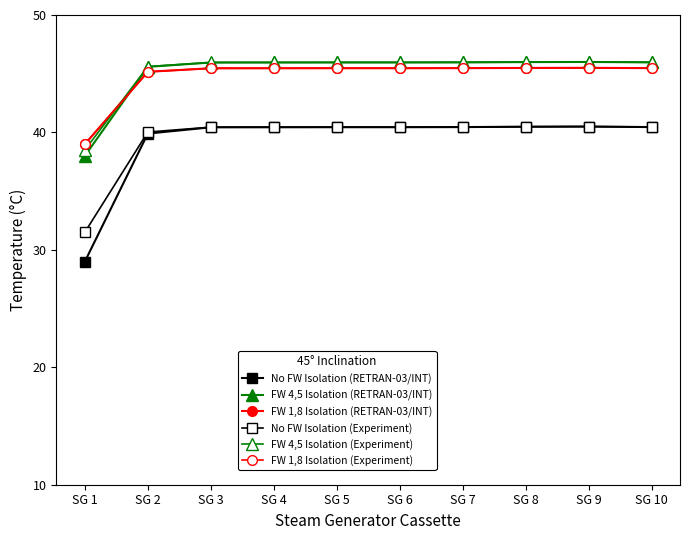

Is the value of FW 1,8 Isolation (Experiment) at SG 3 greater than the value of No FW Isolation (RETRAN-03/INT) at SG 4?

Yes